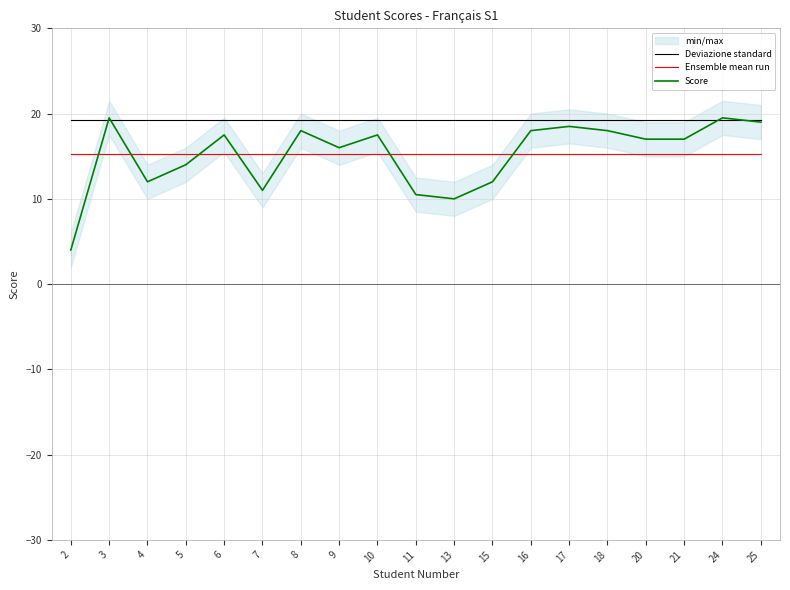

Reading left to right, what are all the values shown in this chart?

Deviazione standard: 19.3	19.3	19.3	19.3	19.3	19.3	19.3	19.3	19.3	19.3	19.3	19.3	19.3	19.3	19.3	19.3	19.3	19.3	19.3
Ensemble mean run: 15.2	15.2	15.2	15.2	15.2	15.2	15.2	15.2	15.2	15.2	15.2	15.2	15.2	15.2	15.2	15.2	15.2	15.2	15.2
Score: 4.0	19.5	12.0	14.0	17.5	11.0	18.0	16.0	17.5	10.5	10.0	12.0	18.0	18.5	18.0	17.0	17.0	19.5	19.0